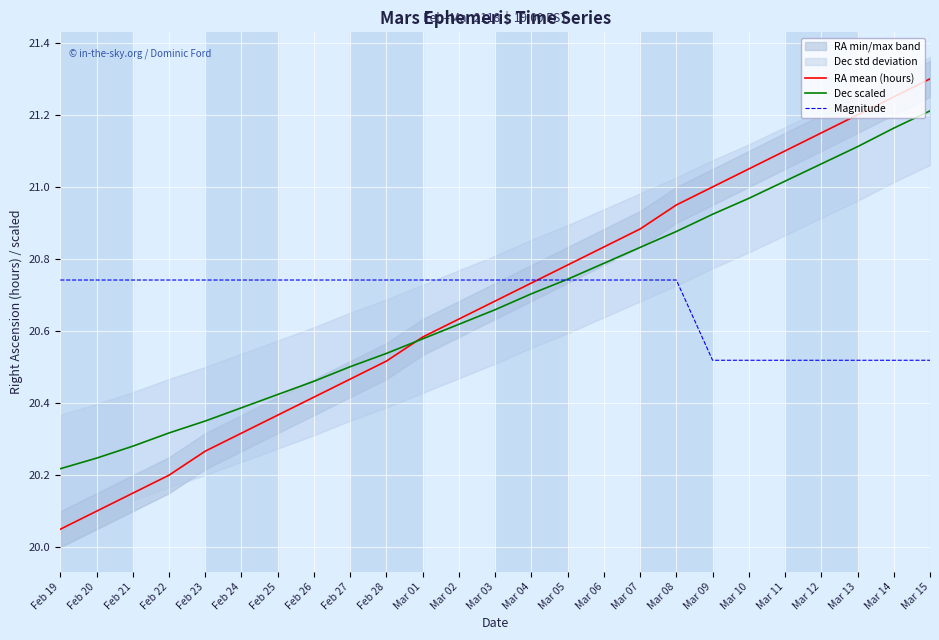

The value of Magnitude at Mar 04 is 34.5. True or false?

False